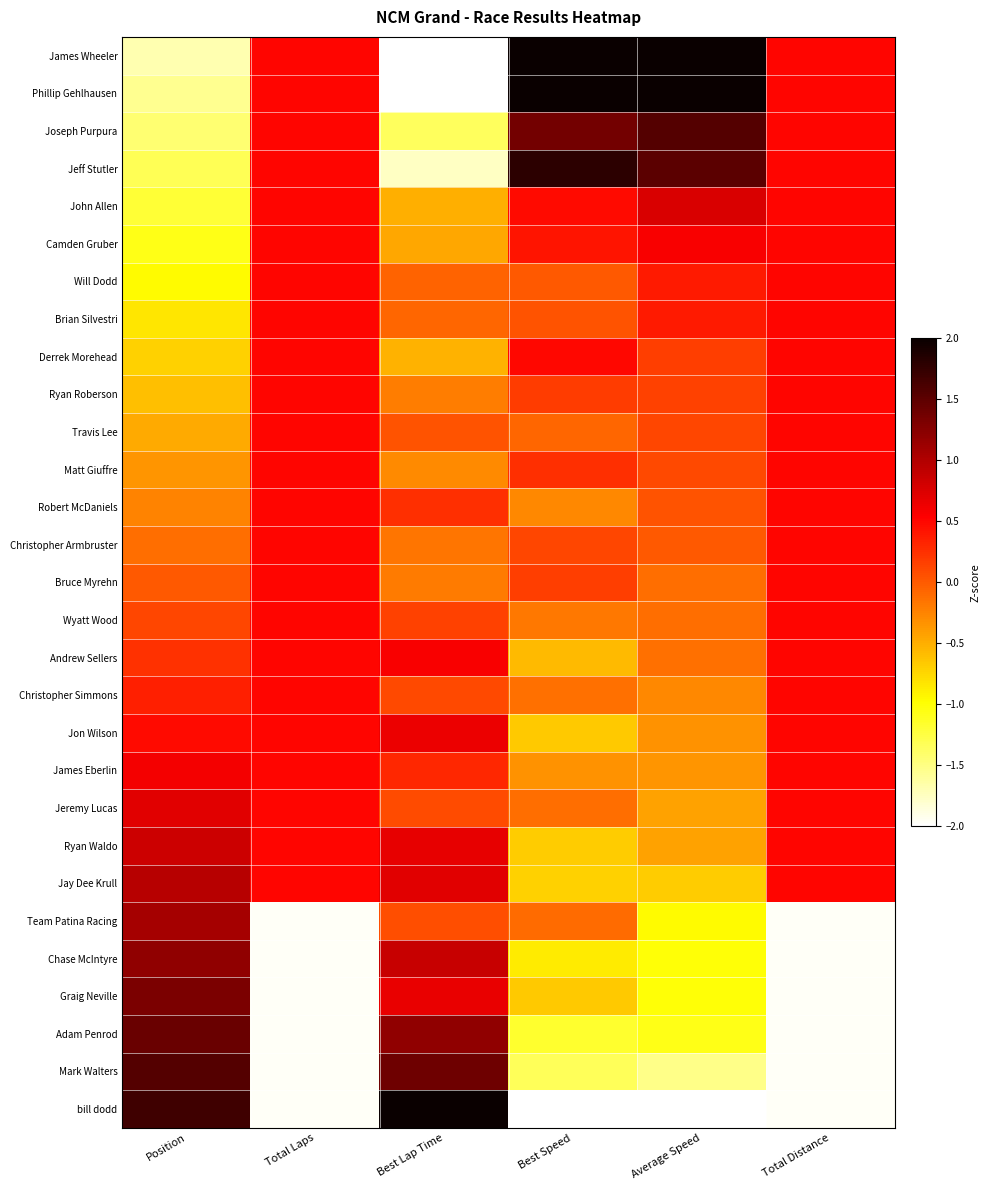

Count the number of data series in this chart.

29